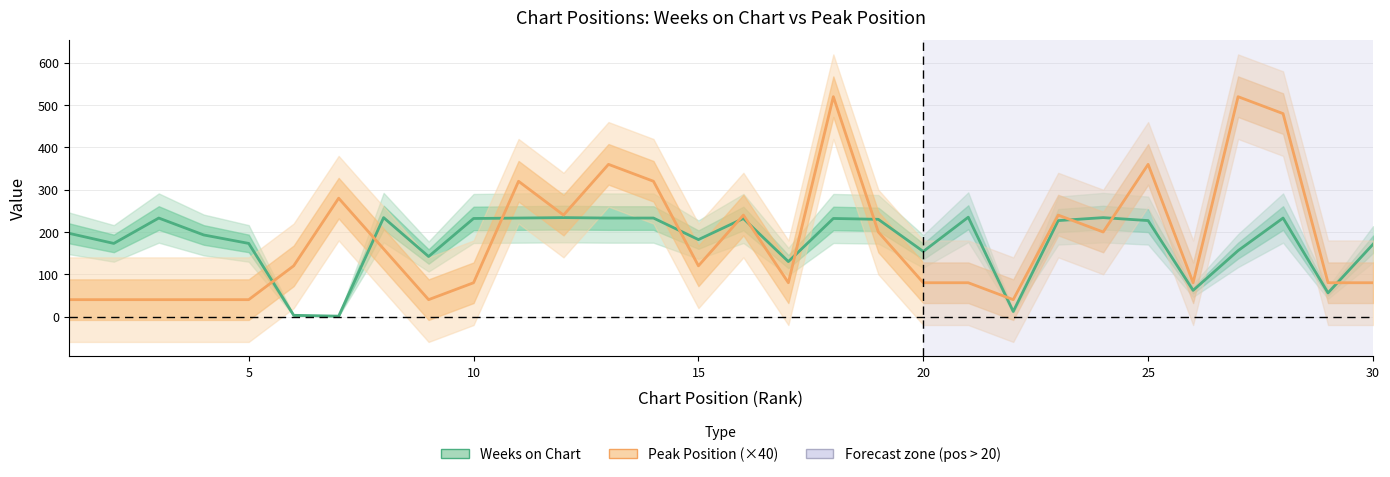

The value of Weeks on Chart at 8 is 84. True or false?

False